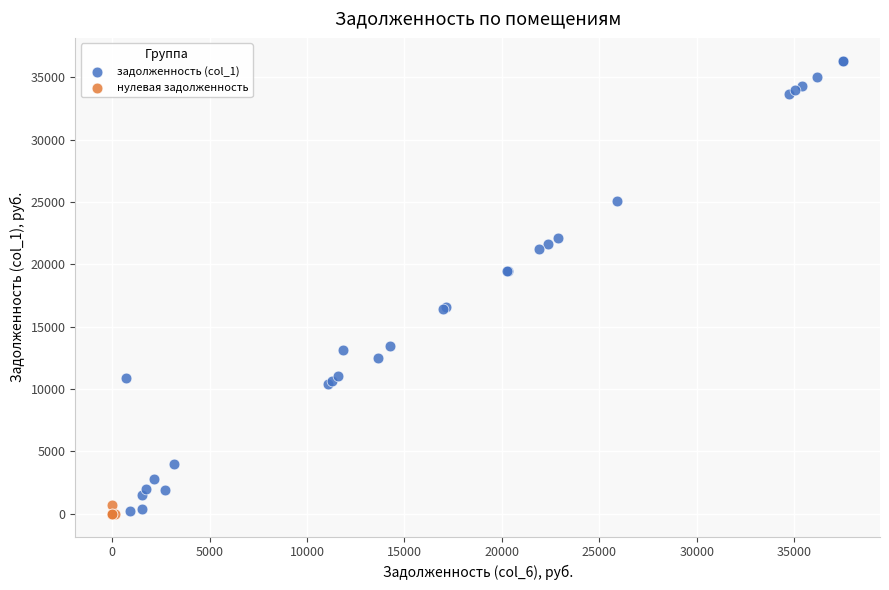

Which series has the largest Y range (max minus min)?

задолженность (col_1)